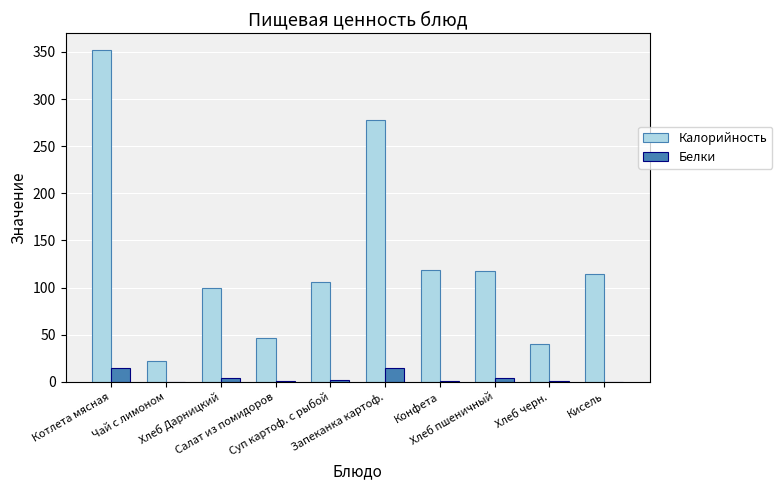

What is the greatest value displayed?

352.2